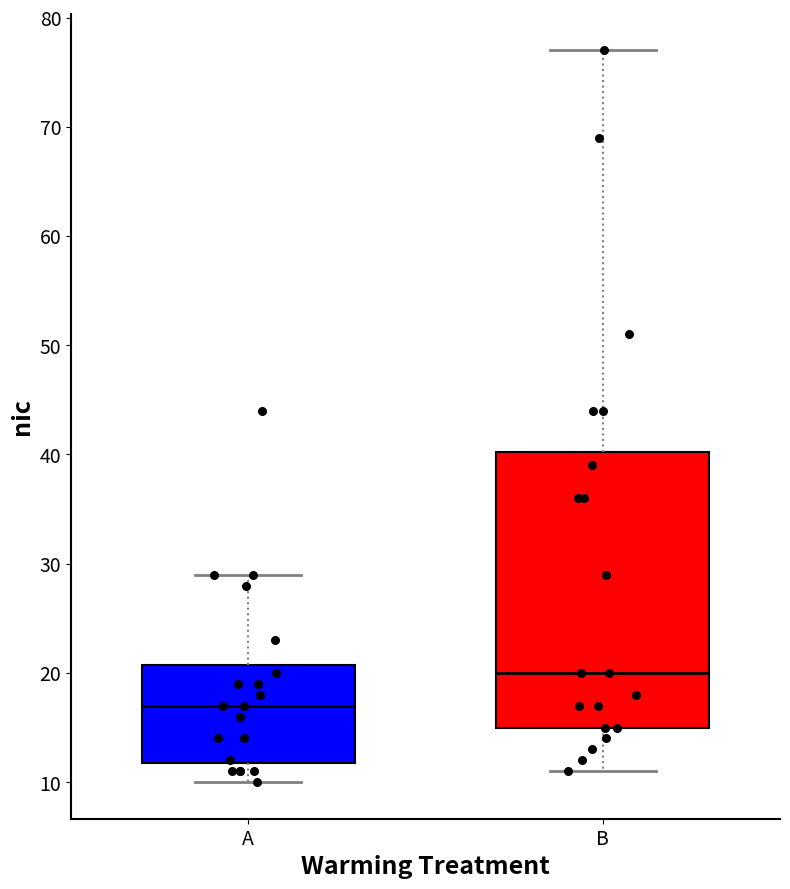

Where does the upper whisker of the box for A end on the y-axis? The values are not printed on the chart, so give them approximately, as read against the axis.

29